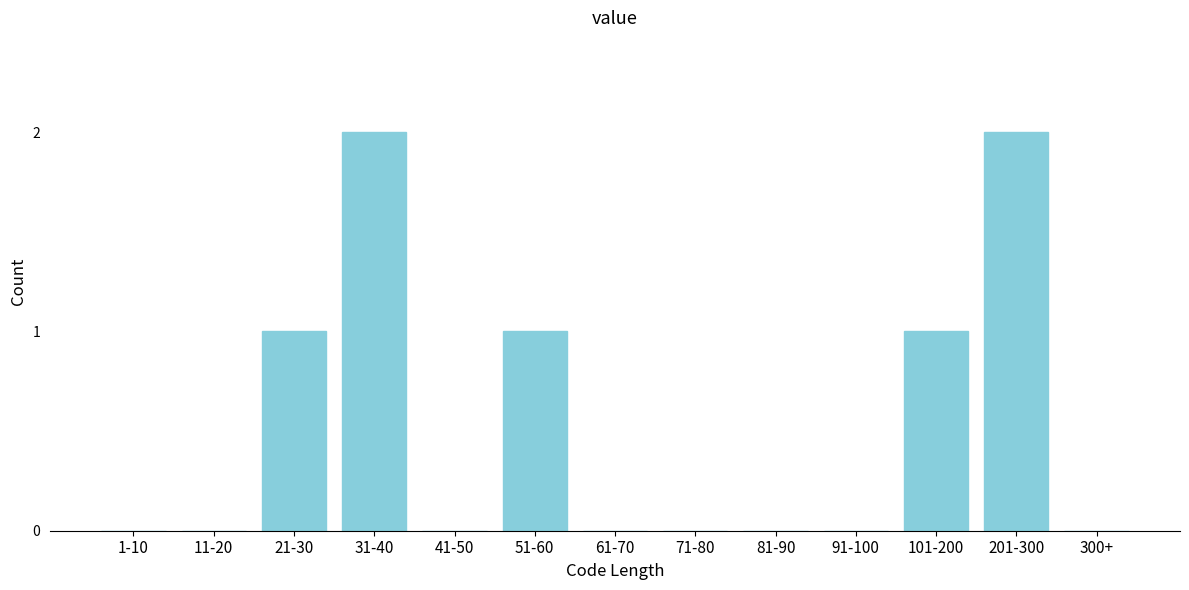

Reading left to right, list all the values displayed in this chart.

1-10=0	11-20=0	21-30=1	31-40=2	41-50=0	51-60=1	61-70=0	71-80=0	81-90=0	91-100=0	101-200=1	201-300=2	300+=0